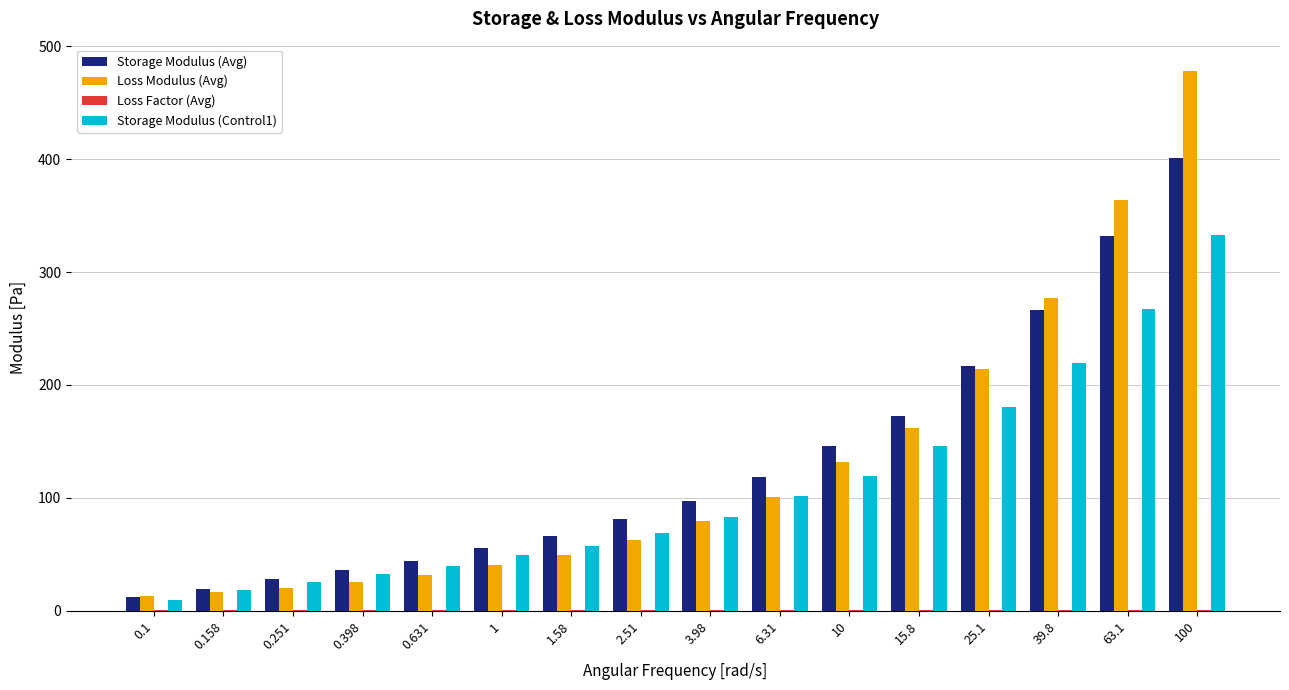

How many data points in Storage Modulus (Avg) are above 97?

8